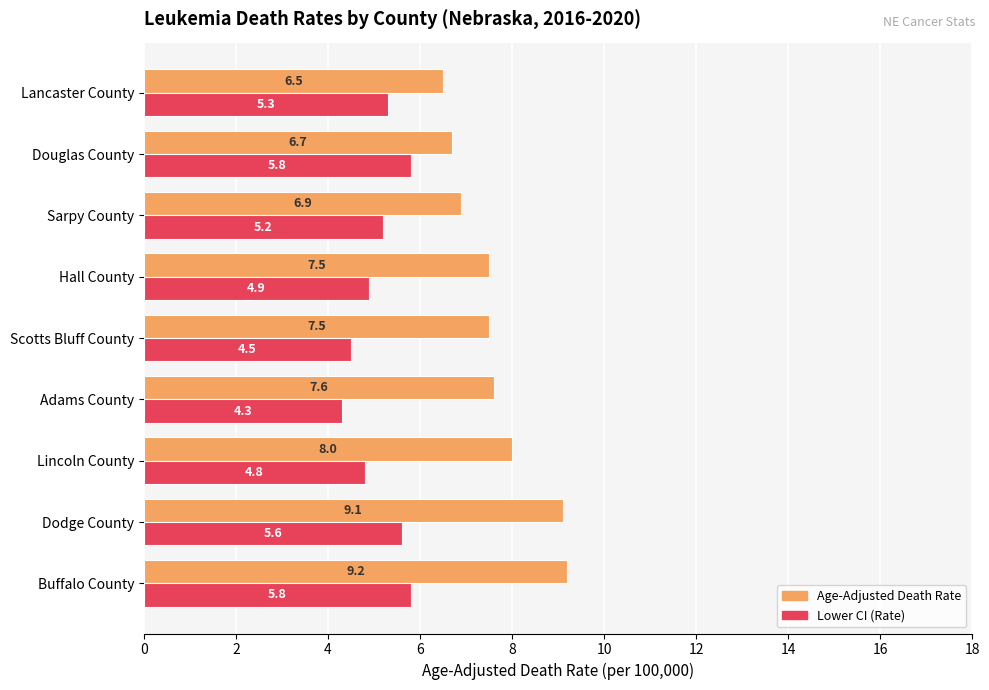

At how many categories does at least one series exceed 4?

9